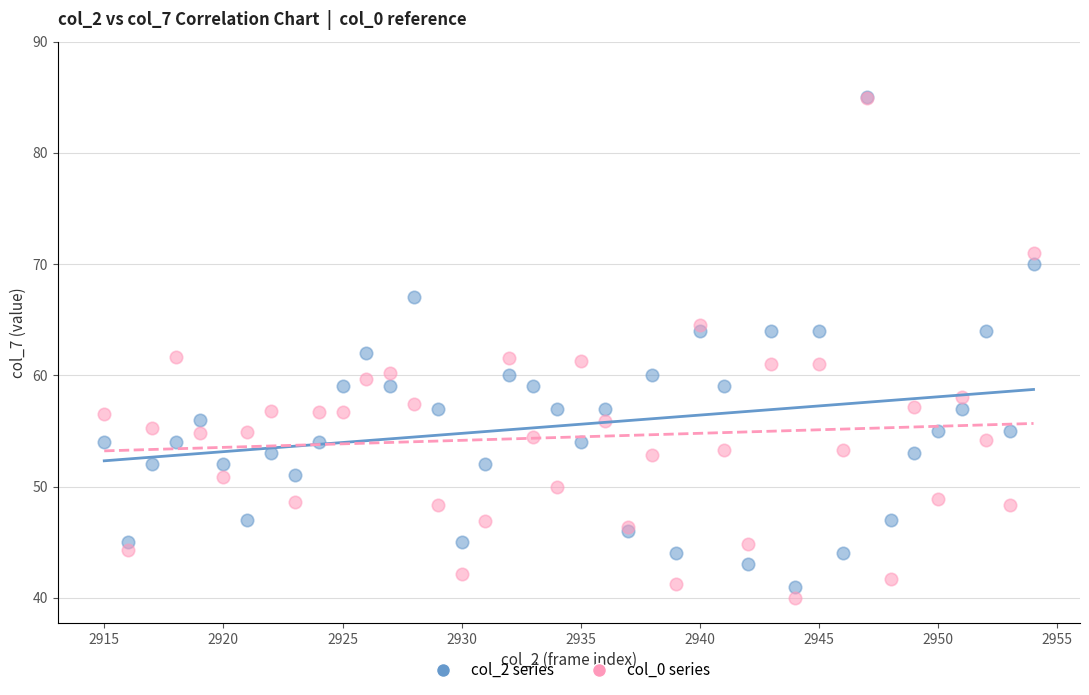

Which series has the largest Y range (max minus min)?

col_0 series